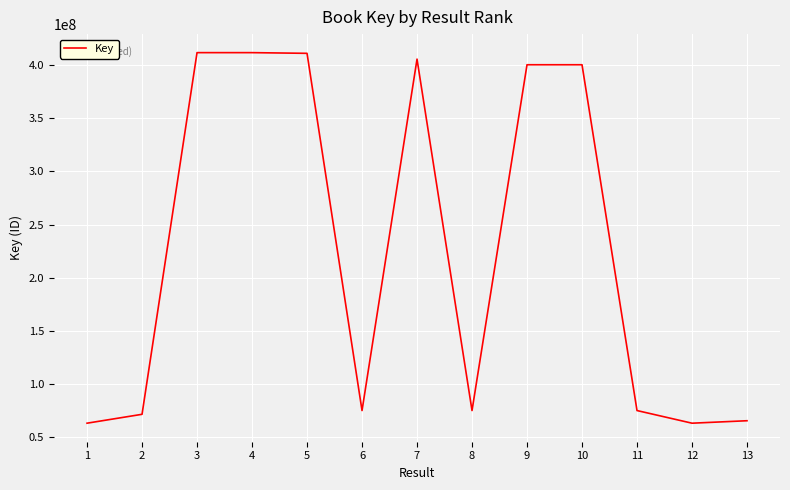

The chart shows a value of 411722797 at 4. True or false?

True